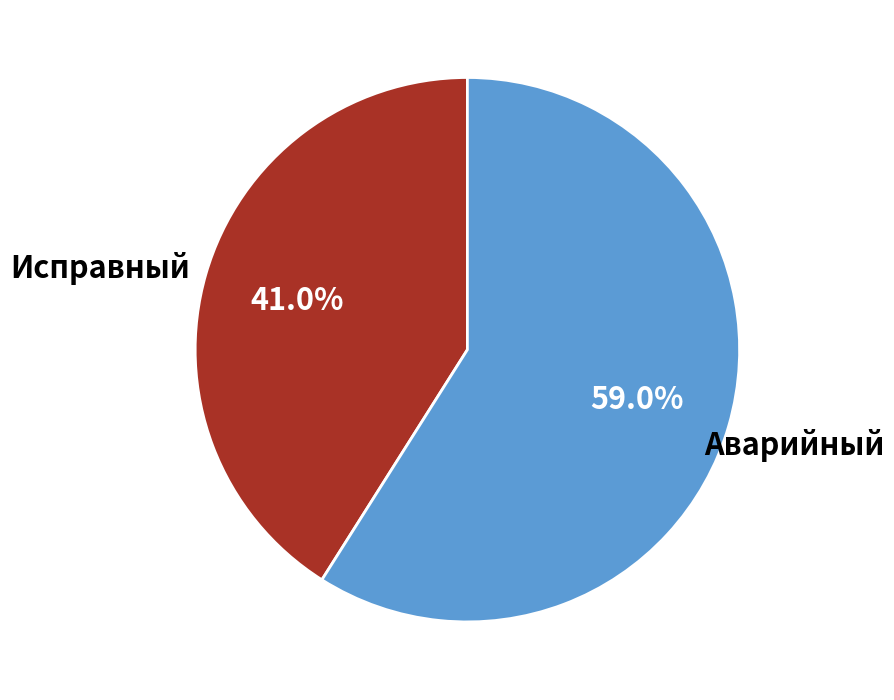

Is there a majority slice in this chart?

Yes